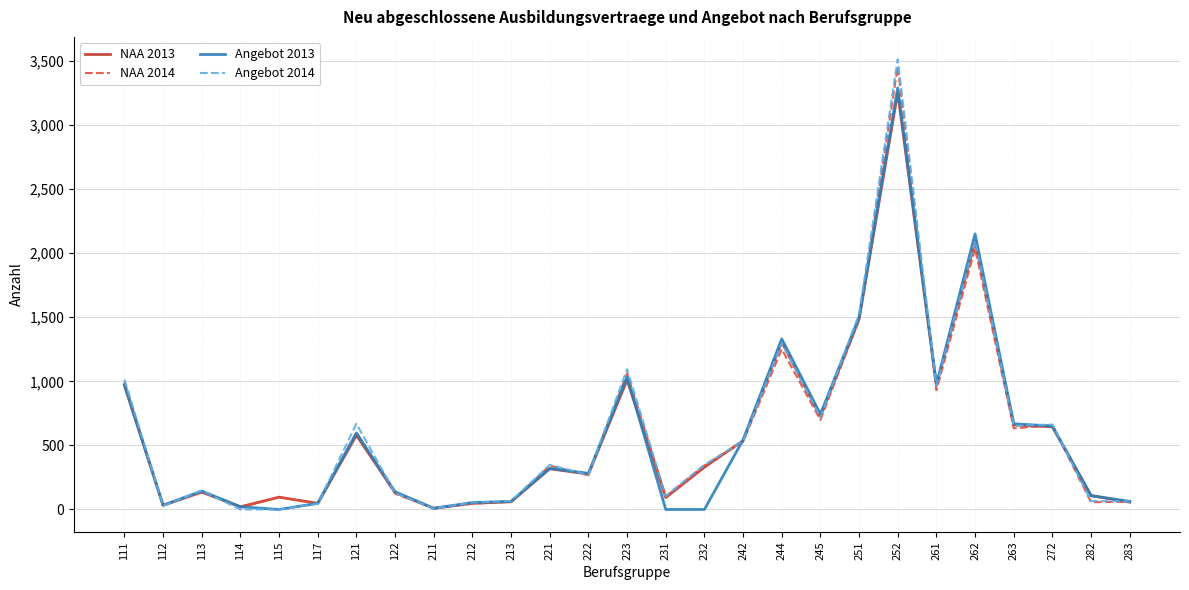

The value of NAA 2013 at 252 is 3255. True or false?

True